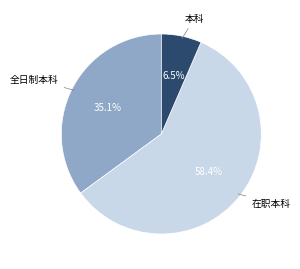

Is there a majority slice in this chart?

Yes